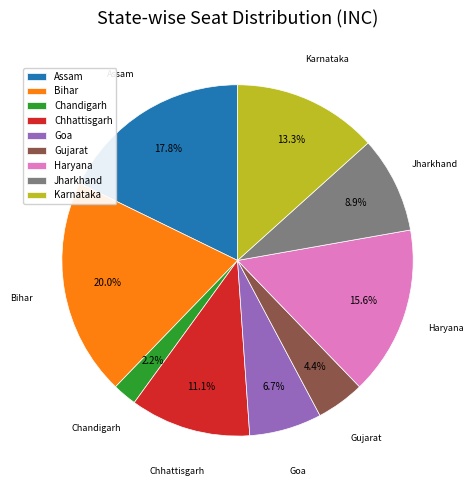

Which category has the biggest portion of the pie?

Bihar